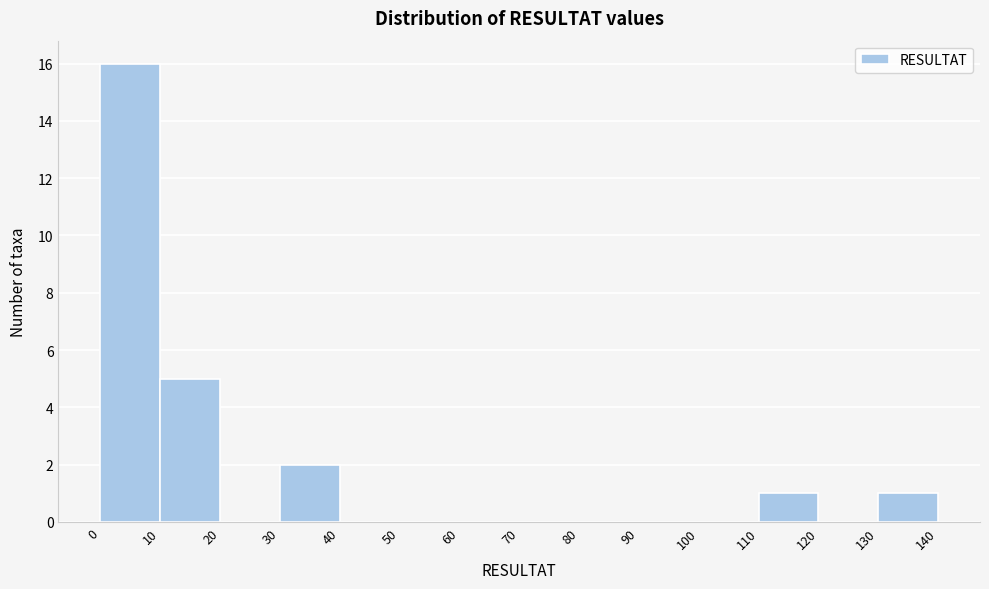

Reading left to right, list every bar in this chart as the range it spans on the x-axis followed by its height. The values are not printed on the chart, so give them approximately, as read against the axis.

0 to 10: 16
10 to 20: 5
20 to 30: 0
30 to 40: 2
40 to 50: 0
50 to 60: 0
60 to 70: 0
70 to 80: 0
80 to 90: 0
90 to 100: 0
100 to 110: 0
110 to 120: 1
120 to 130: 0
130 to 140: 1